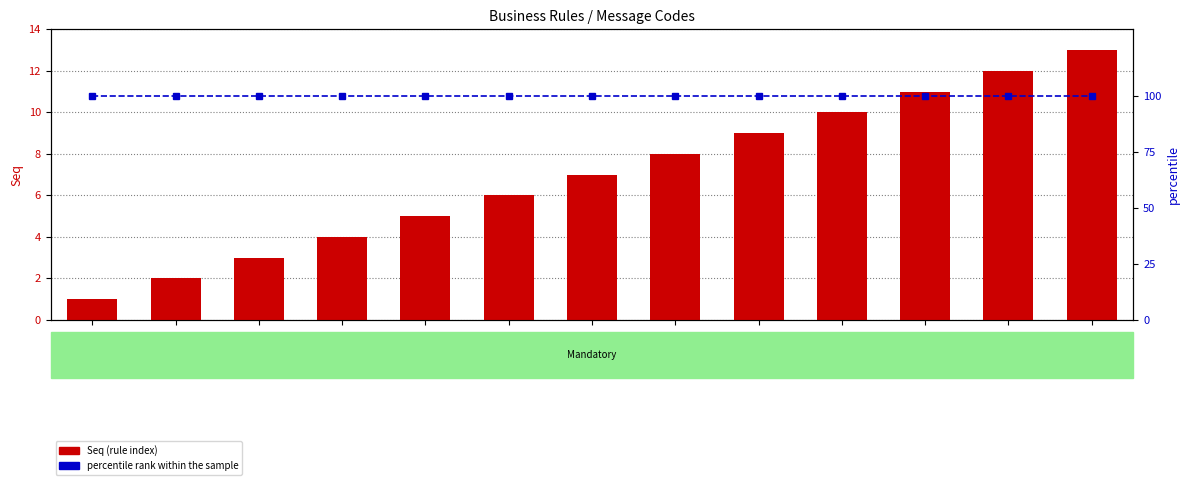

Rank the series by their average value, from highest to lowest.

percentile rank within the sample, Seq (rule index)